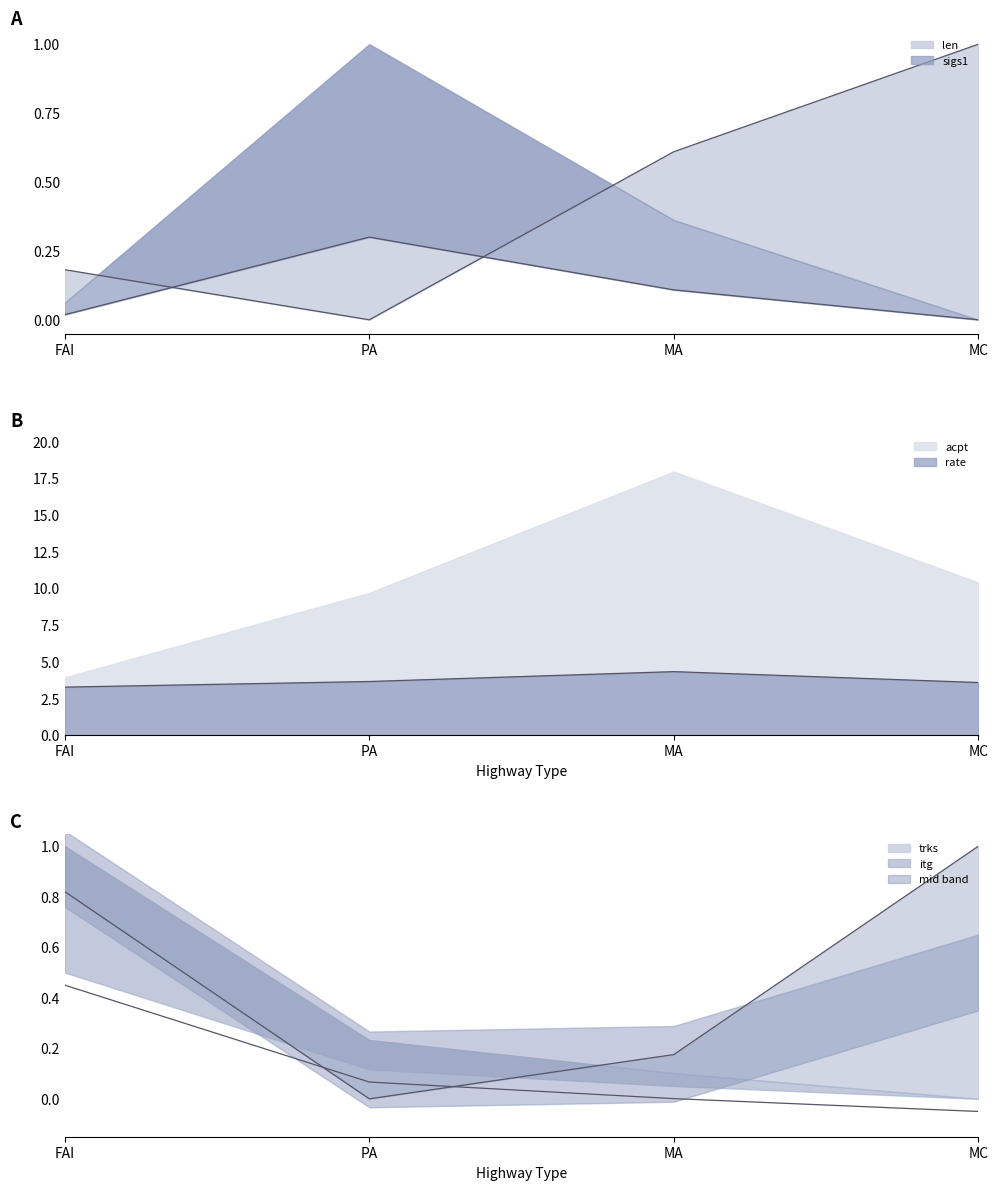

At which category does the chart reach its minimum across all series?

MC